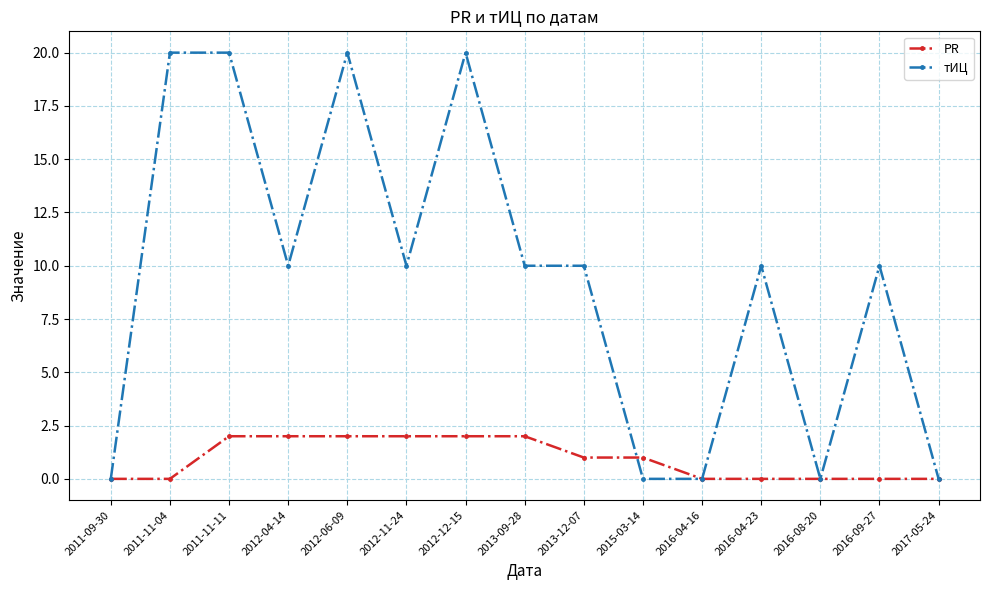

The value of тИЦ at 2011-11-04 is 29. True or false?

False